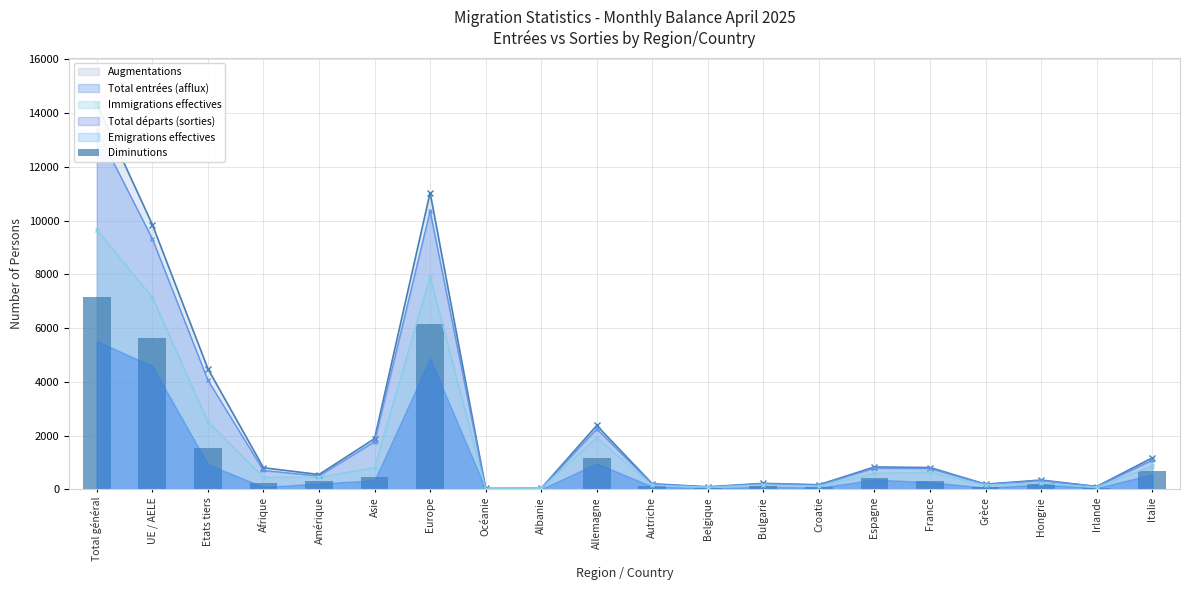

What is the difference between the maximum and minimum values?

7154